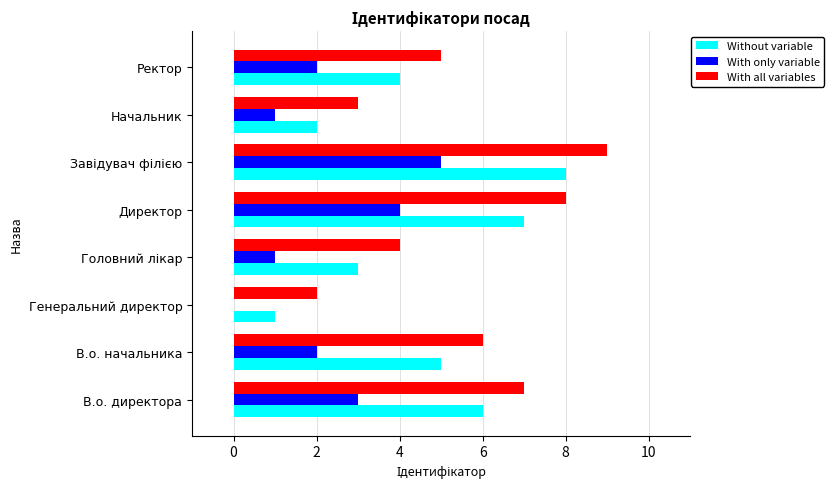

What value does the With all variables series have at Директор?

8